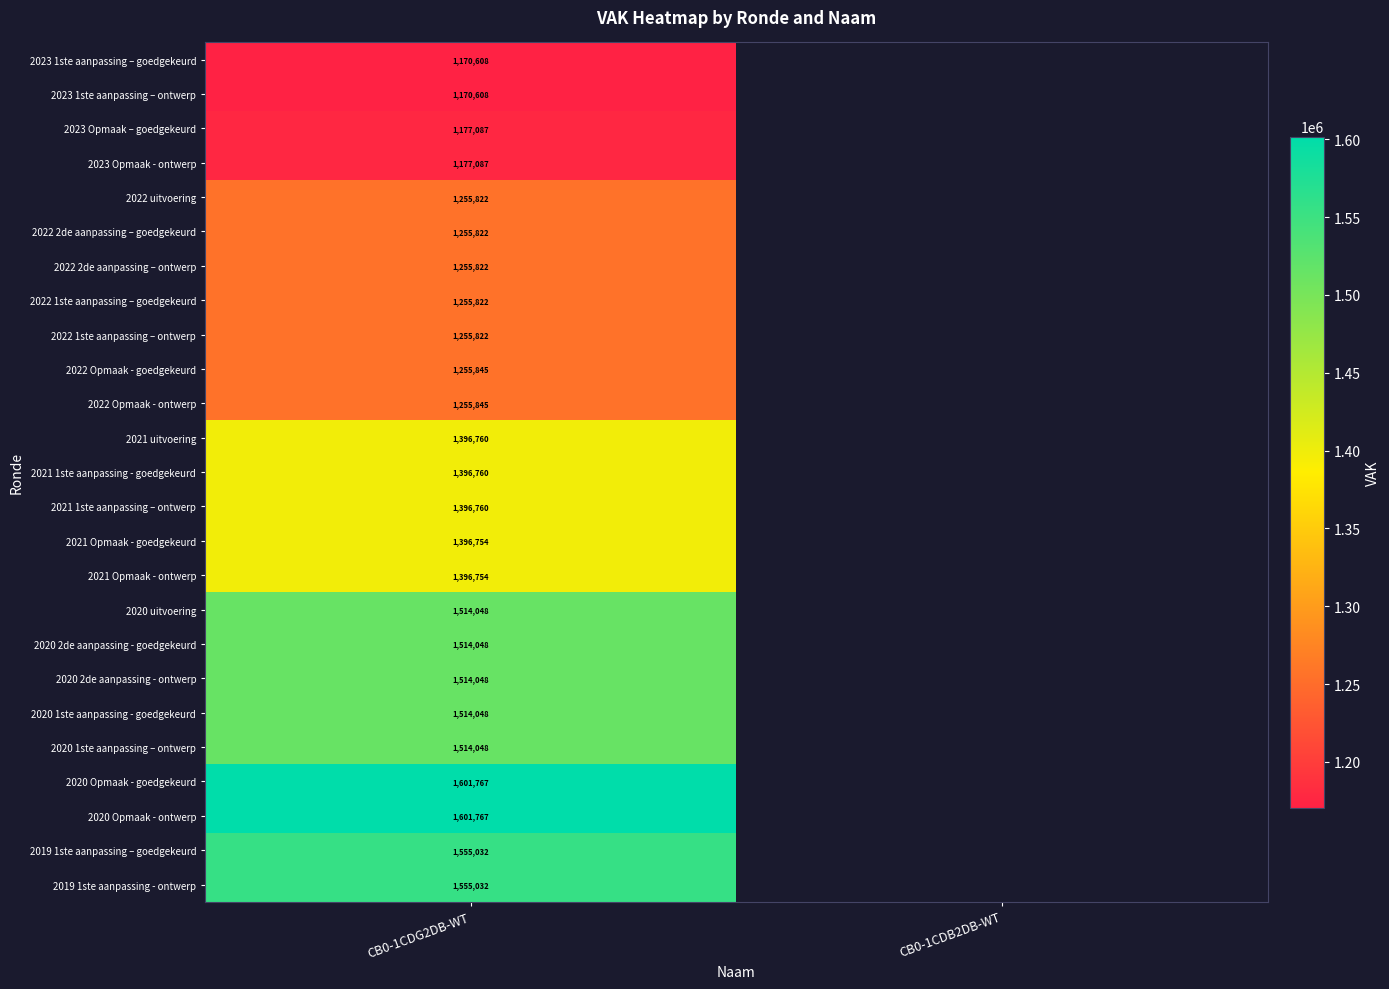

The value of 2020 1ste aanpassing - goedgekeurd at CB0-1CDG2DB-WT is 1008674. True or false?

False